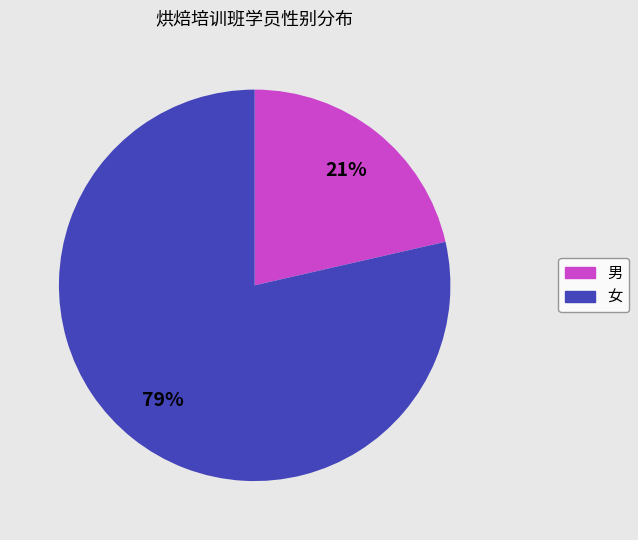

Do 女 and 男 together represent more than half of the pie?

Yes